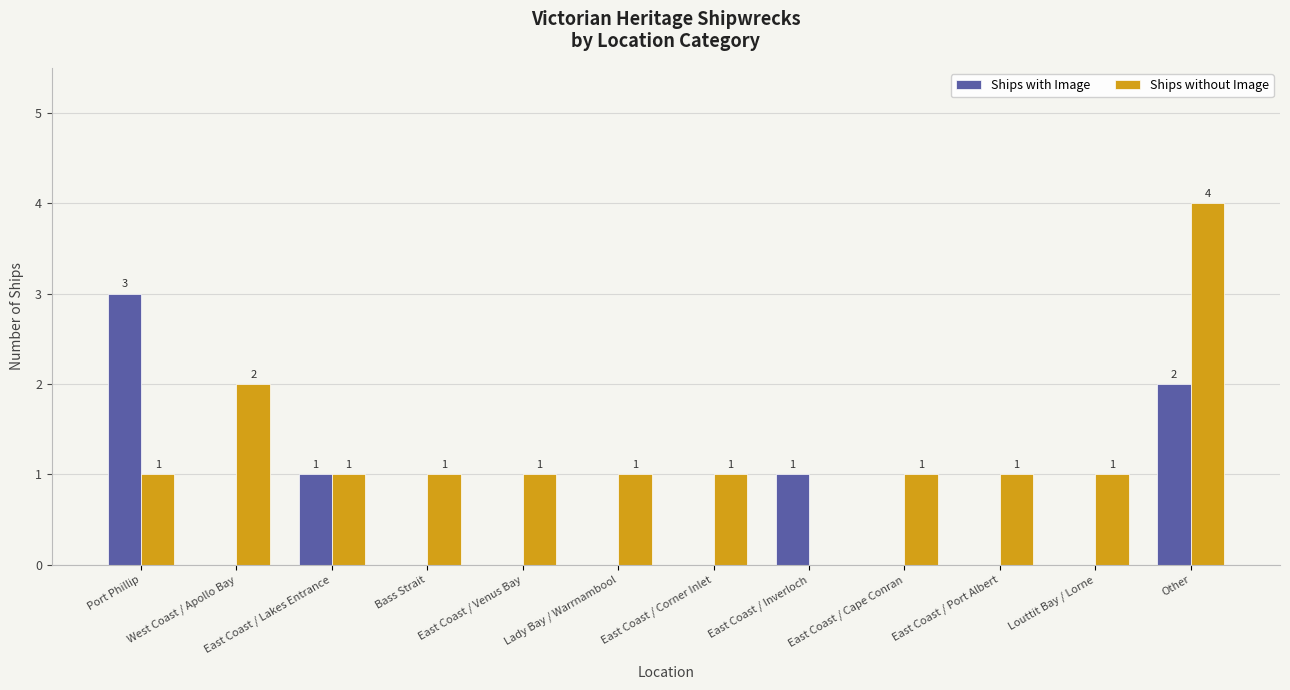

The value of Ships with Image at Port Phillip is 3. True or false?

True